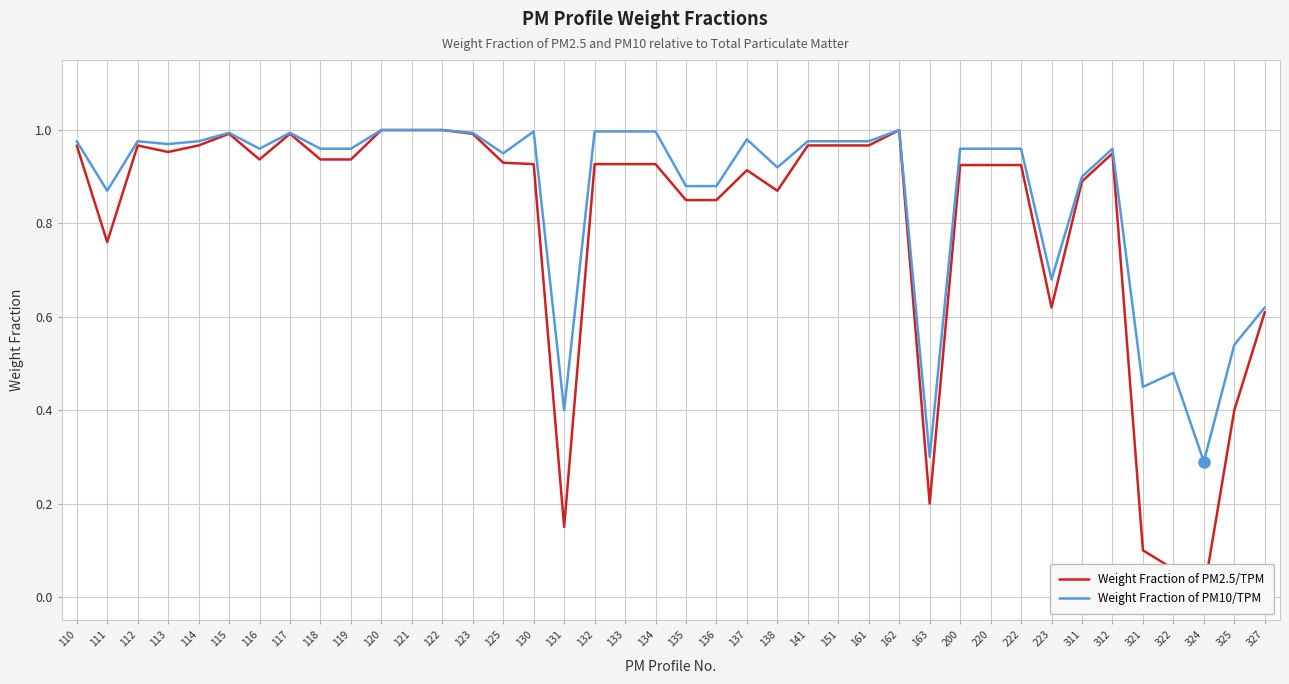

List the labels in order of Weight Fraction of PM10/TPM value, largest first.

120, 121, 122, 162, 130, 132, 133, 134, 115, 117, 123, 137, 110, 112, 114, 141, 151, 161, 113, 116, 118, 119, 200, 220, 222, 312, 125, 138, 311, 135, 136, 111, 223, 327, 325, 322, 321, 131, 163, 324